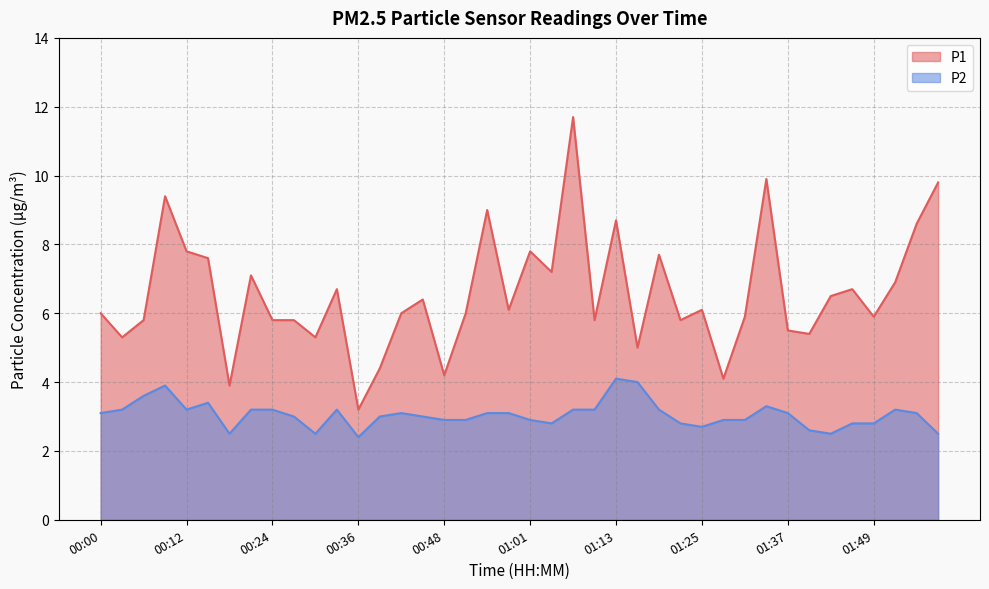

What value does the P2 series have at 01:37?

3.1